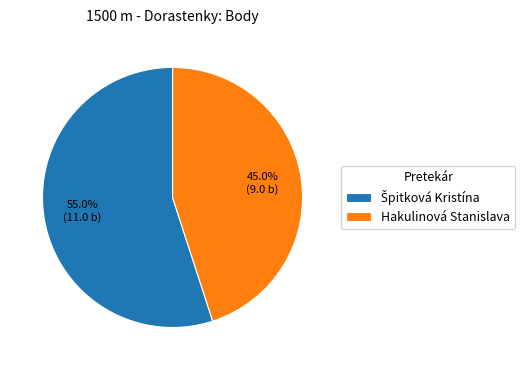

What is the smallest slice in the pie chart?

Hakulinová Stanislava